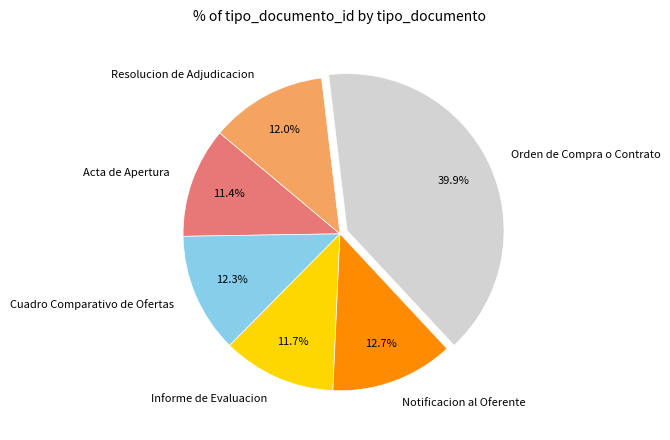

The Informe de Evaluacion slice represents 3% of the pie. True or false?

False